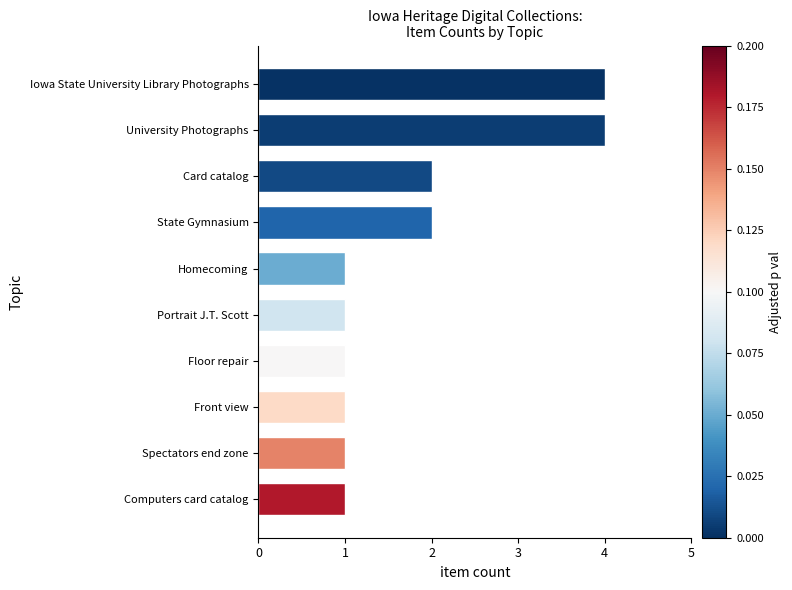

What is the difference between the second highest and minimum values?

3